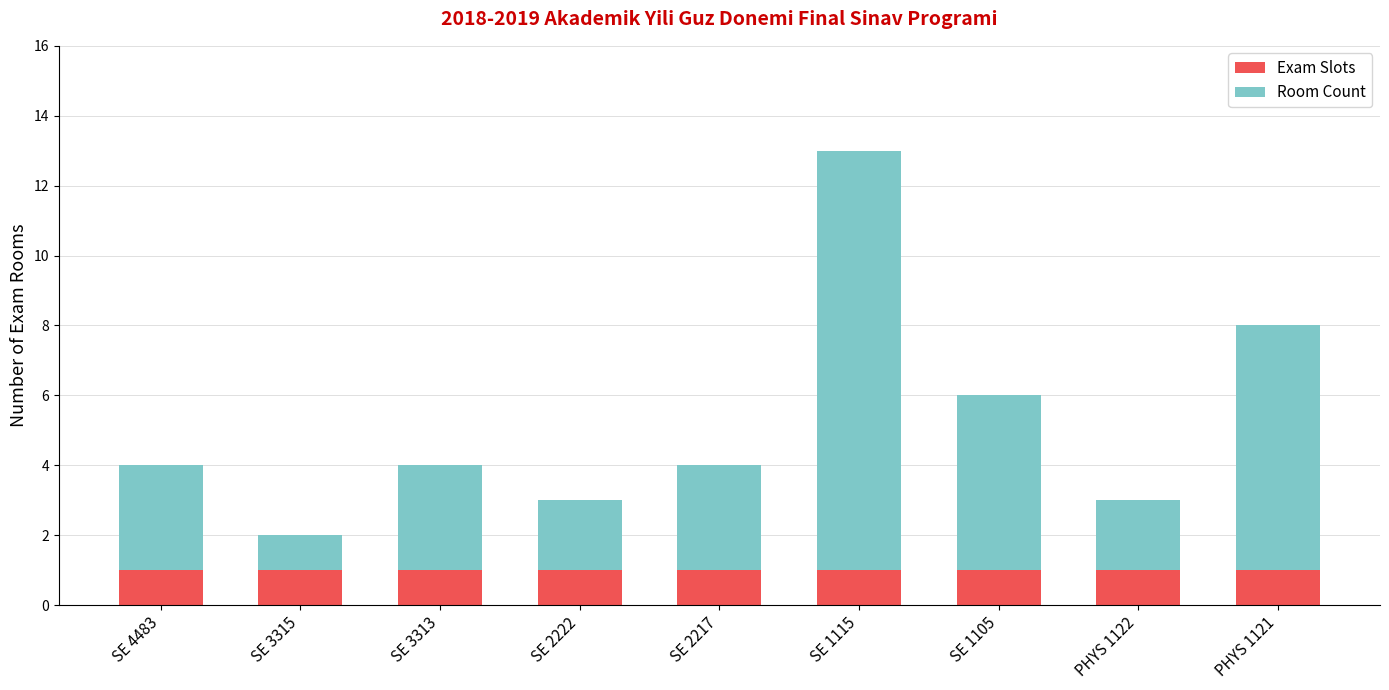

What are all the series names shown in the legend?

Exam Slots, Room Count